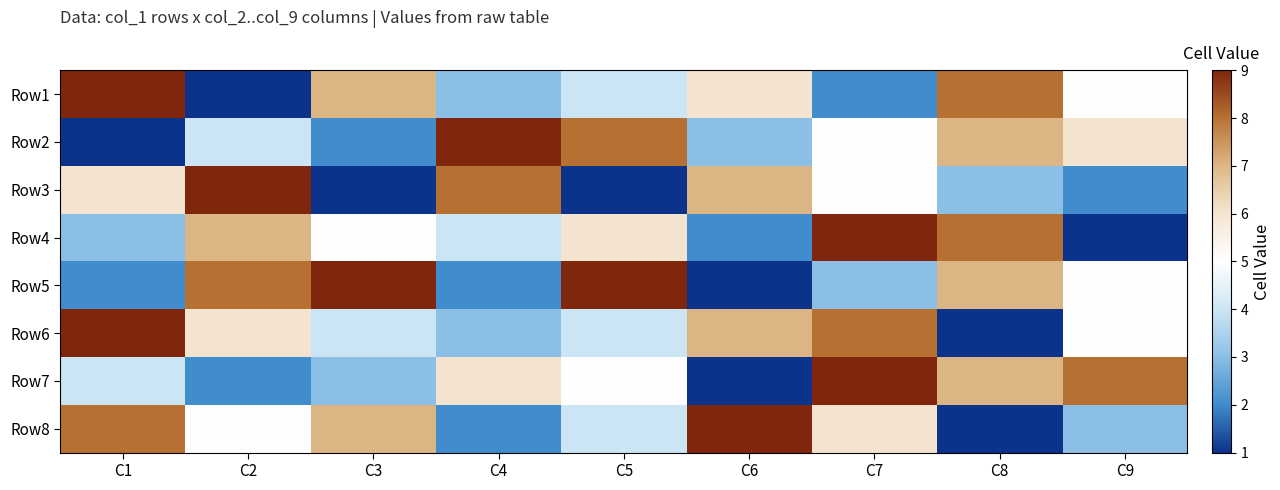

Reading right to left, what are all the values shown in this chart?

Row1: C9=5	C8=8	C7=2	C6=6	C5=4	C4=3	C3=7	C2=1	C1=9
Row2: C9=6	C8=7	C7=5	C6=3	C5=8	C4=9	C3=2	C2=4	C1=1
Row3: C9=2	C8=3	C7=5	C6=7	C5=1	C4=8	C3=1	C2=9	C1=6
Row4: C9=1	C8=8	C7=9	C6=2	C5=6	C4=4	C3=5	C2=7	C1=3
Row5: C9=5	C8=7	C7=3	C6=1	C5=9	C4=2	C3=9	C2=8	C1=2
Row6: C9=5	C8=1	C7=8	C6=7	C5=4	C4=3	C3=4	C2=6	C1=9
Row7: C9=8	C8=7	C7=9	C6=1	C5=5	C4=6	C3=3	C2=2	C1=4
Row8: C9=3	C8=1	C7=6	C6=9	C5=4	C4=2	C3=7	C2=5	C1=8